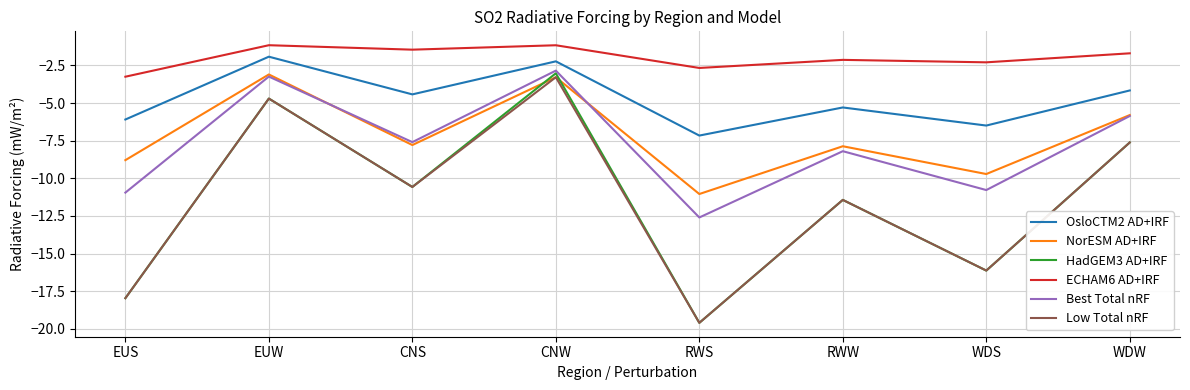

Which category has the lowest value in the Low Total nRF series?

RWS